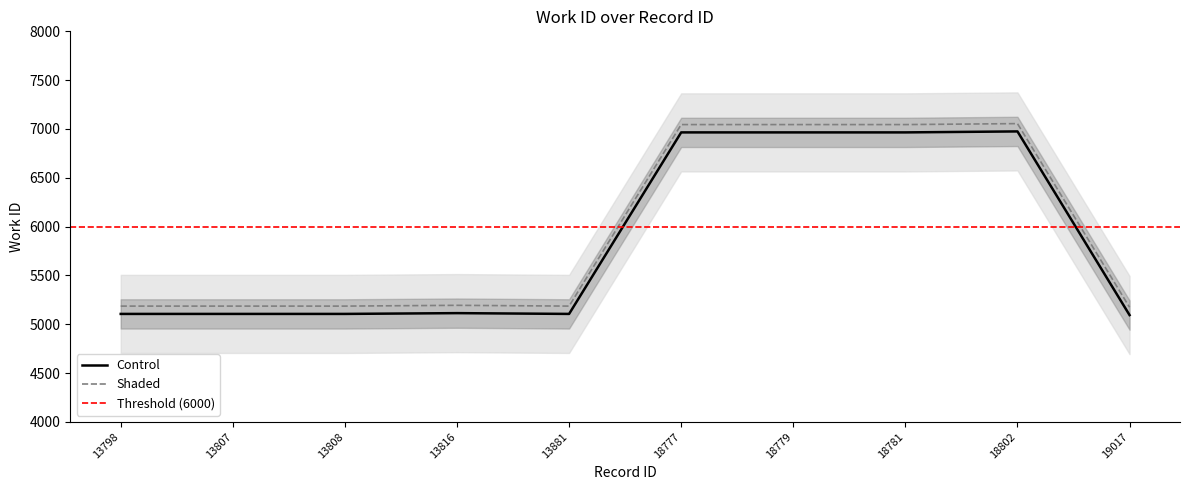

At which label is the value closest to 6034?

13816